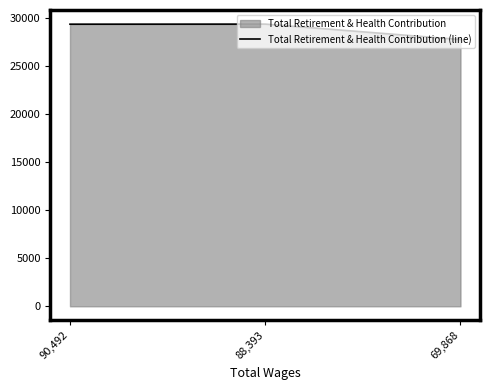

What is the ratio of the value at 90,492 to the value at 88,393?

1.0